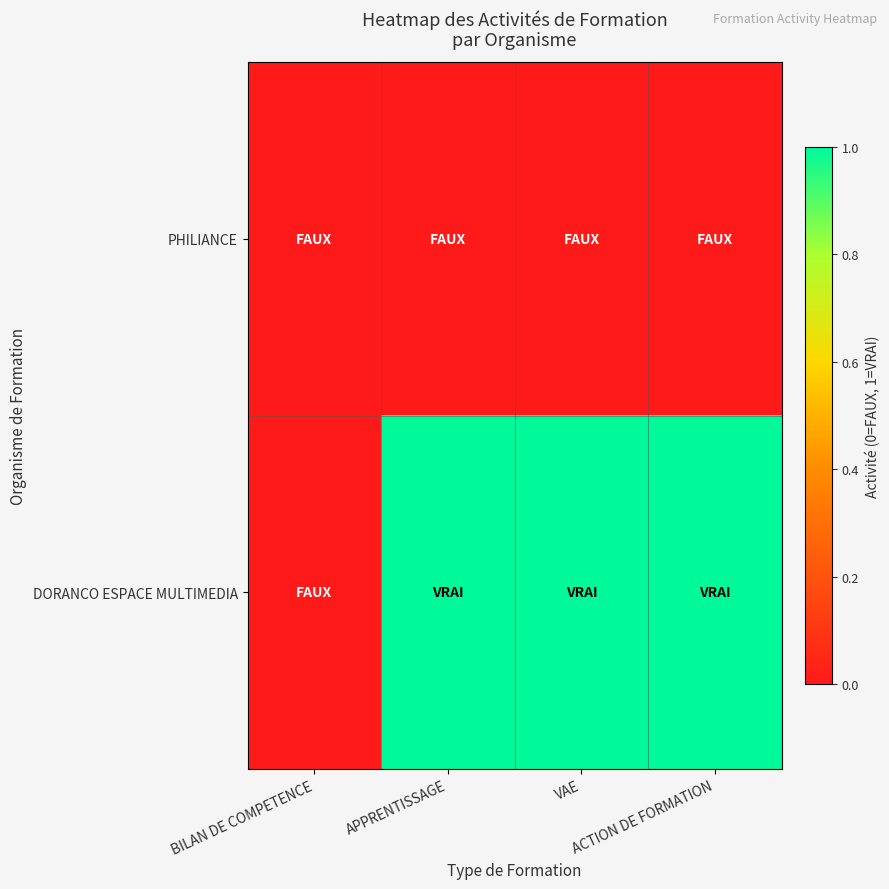

Between VAE and ACTION DE FORMATION, which is larger?

VAE